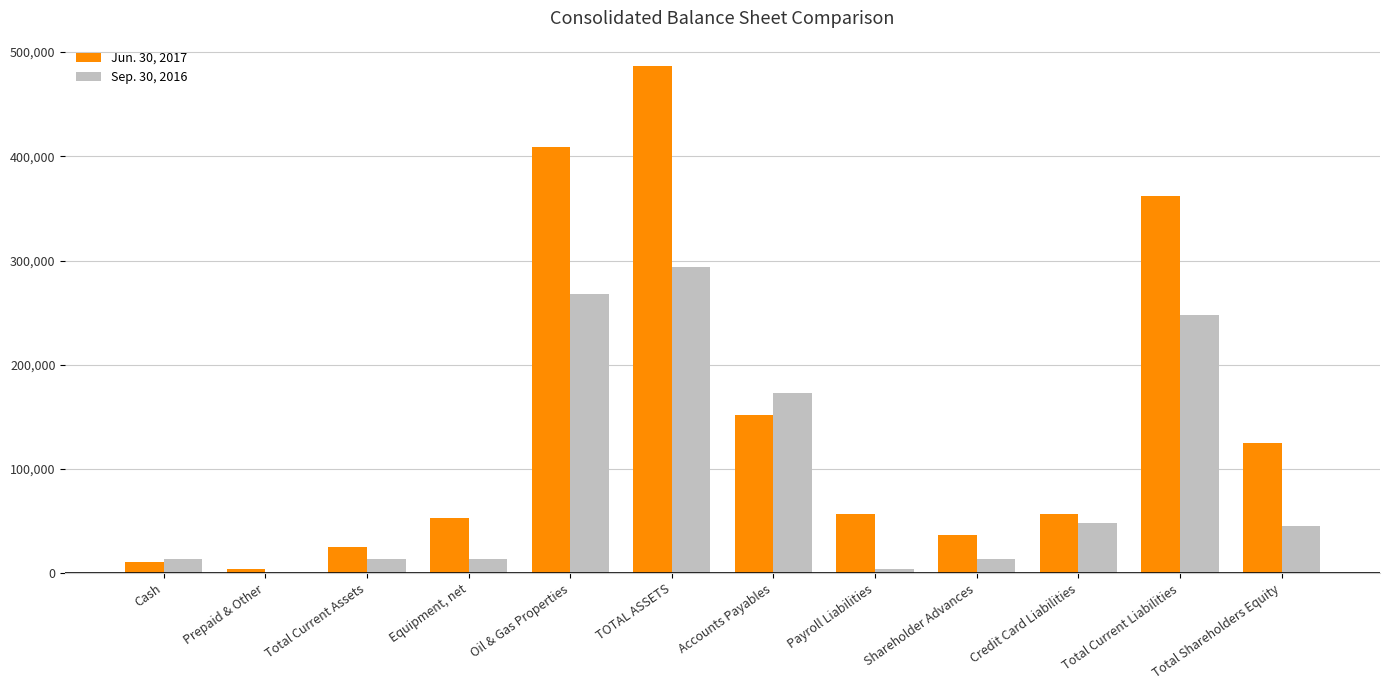

How many series are shown in this chart?

2